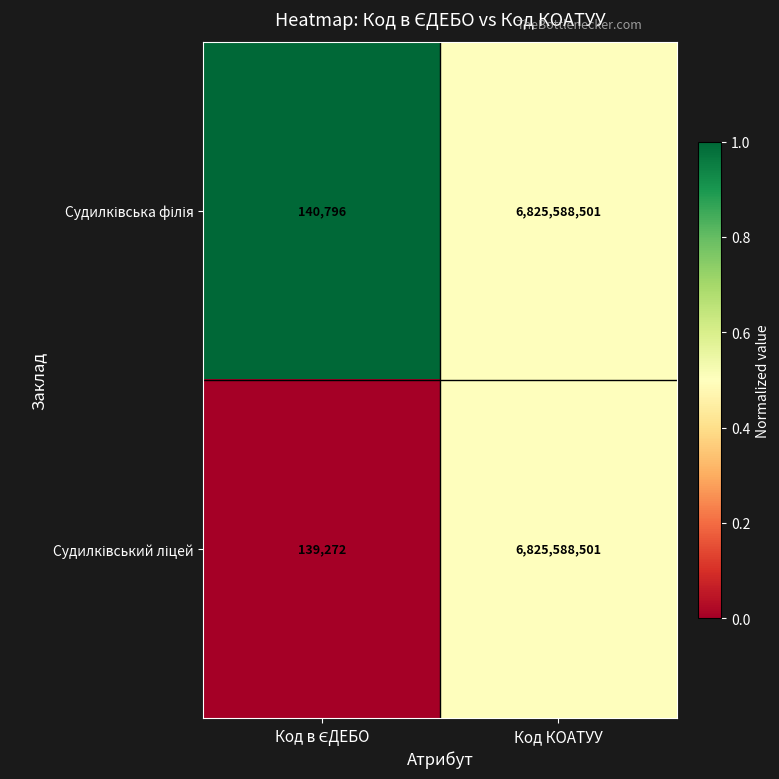

Count the number of categories in the chart.

2